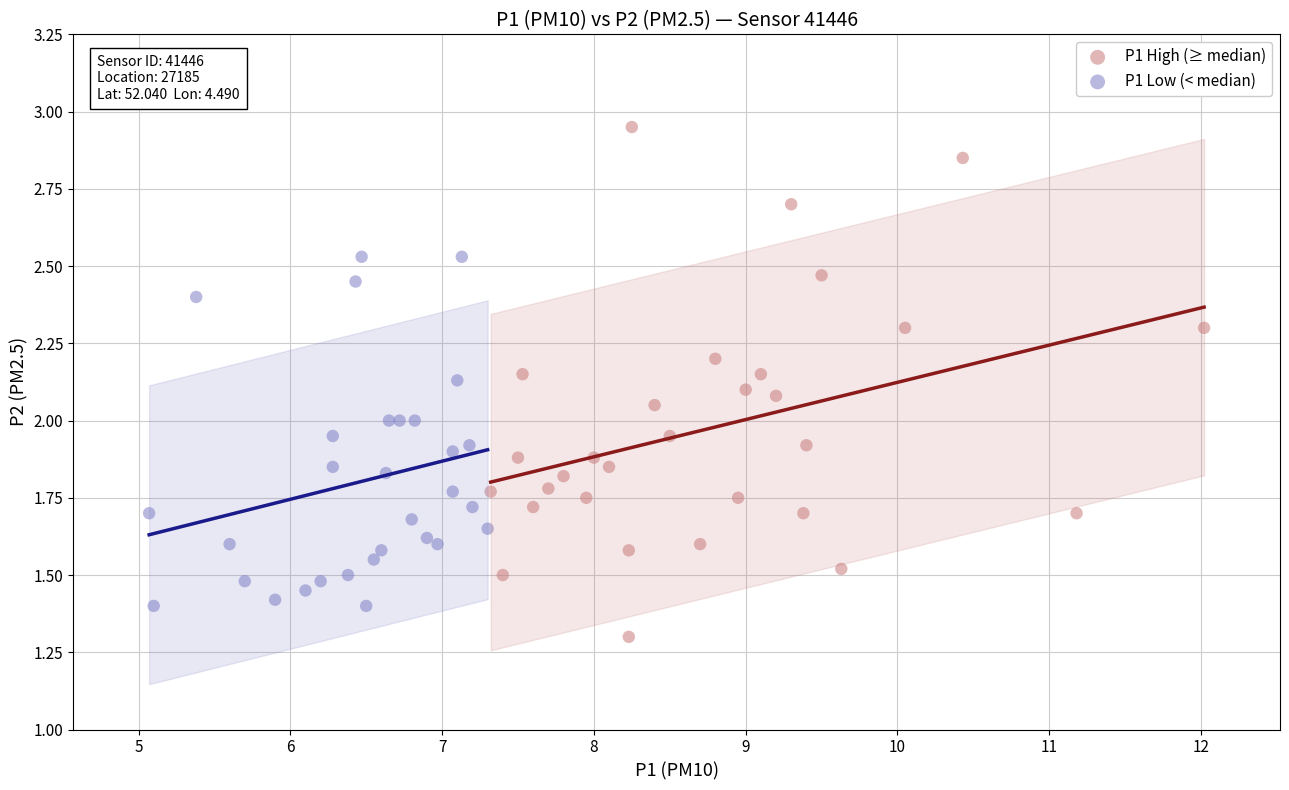

Which series contains the lowest Y value?

P1 High (≥ median)